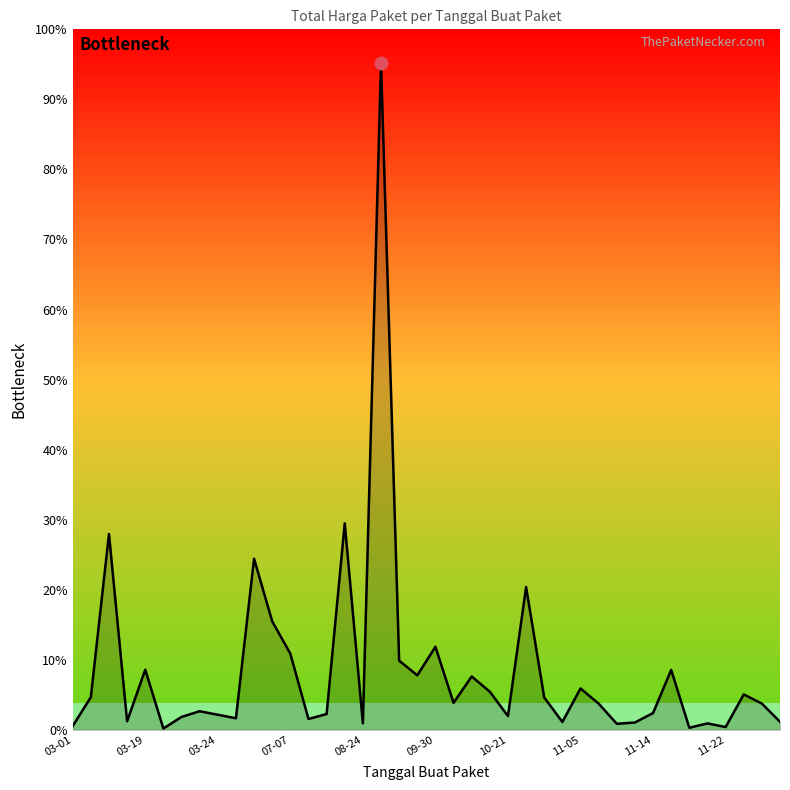

What is the label of the 23rd point from the right?

17